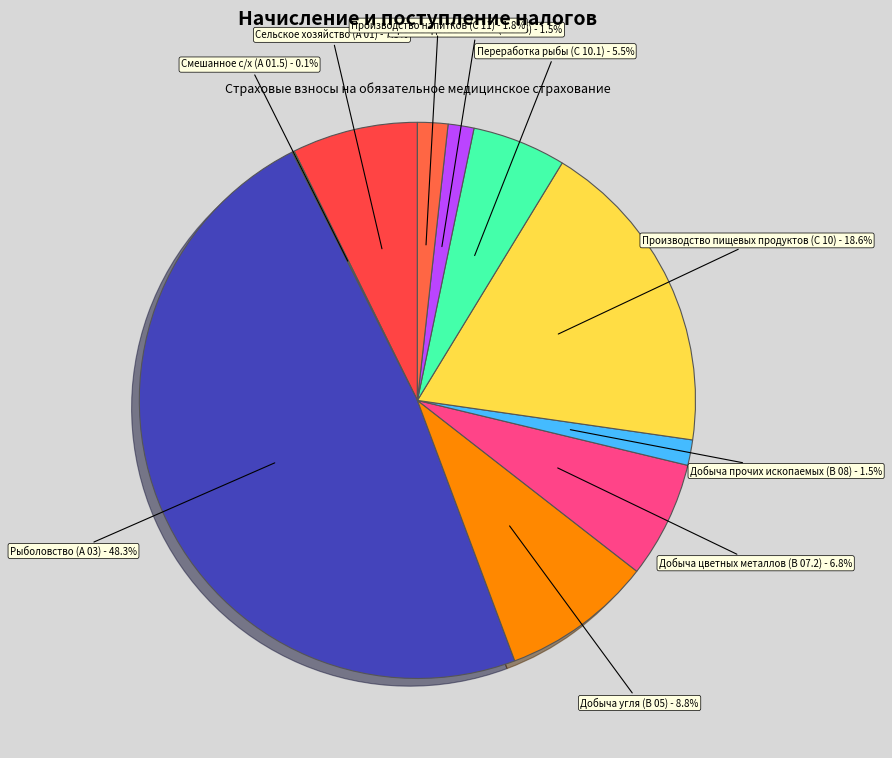

To the nearest percent, what is the difference between the largest and smallest slice percentages?

48%